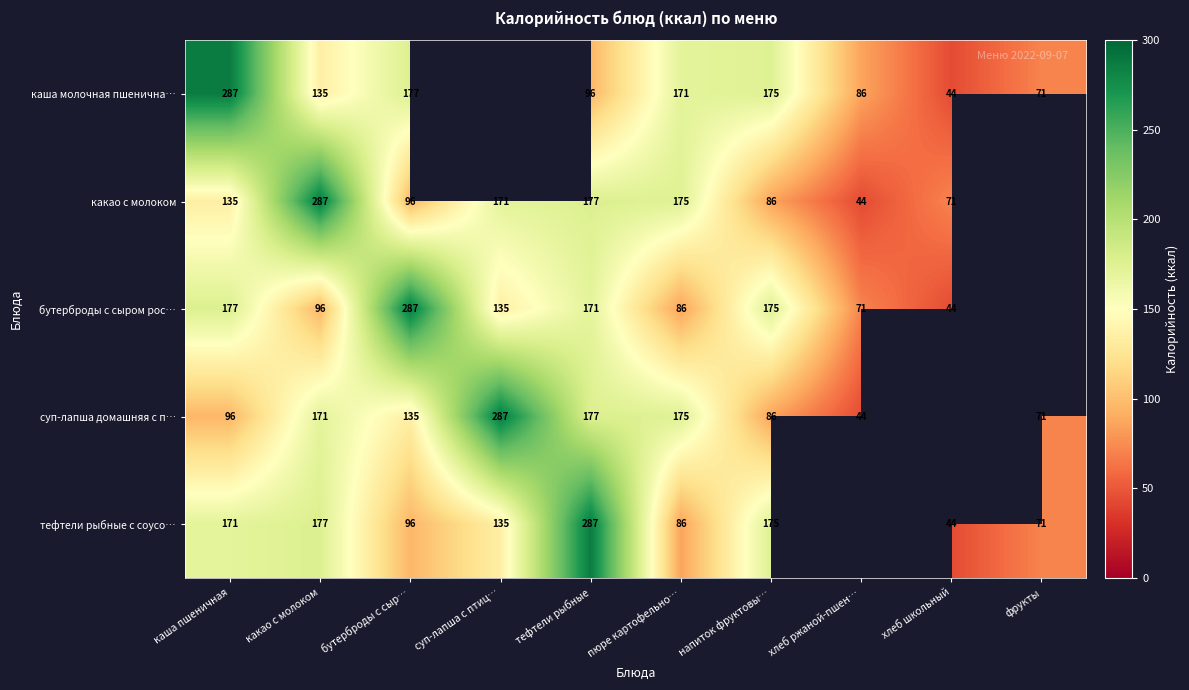

What is the difference between the бутерброды с сыром рос… values at напиток фруктовы… and хлеб ржаной-пшен…?

104